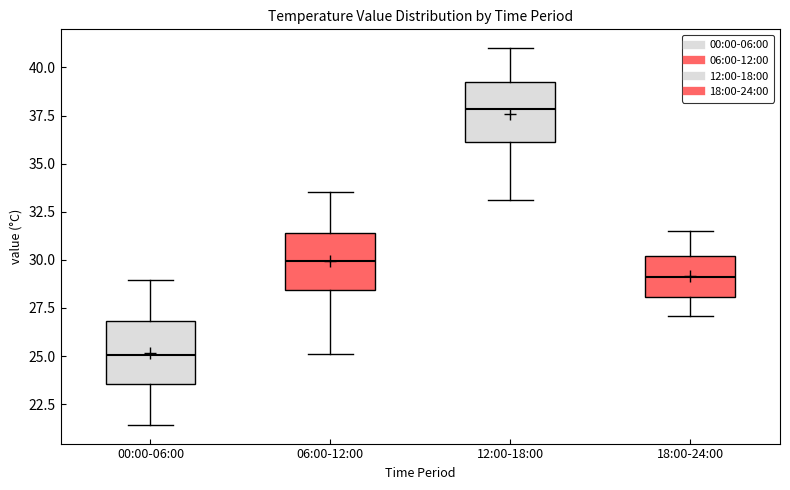

Reading left to right, read every box against the y-axis: the position of its median line, the range the box covers, and the ends of its whiskers. The values are not printed on the chart, so give them approximately, as read against the axis.

00:00-06:00: median 25.0, box 23.5 to 27.0, whiskers 21.5 to 29.0
06:00-12:00: median 30.0, box 28.5 to 31.5, whiskers 25.0 to 33.5
12:00-18:00: median 38.0, box 36.0 to 39.0, whiskers 33.0 to 41.0
18:00-24:00: median 29.0, box 28.0 to 30.0, whiskers 27.0 to 31.5